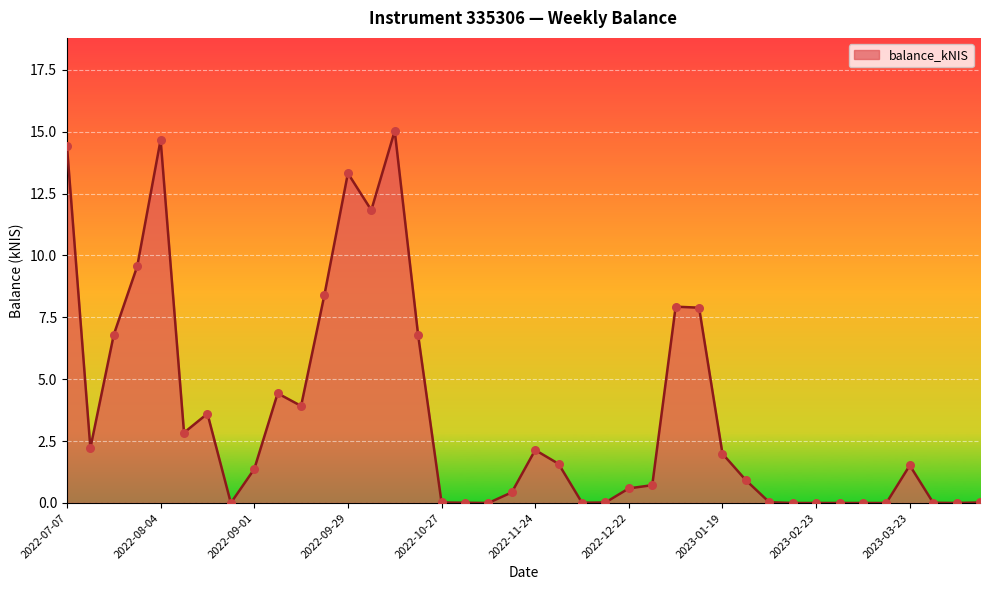

What is the greatest value displayed?

15.0